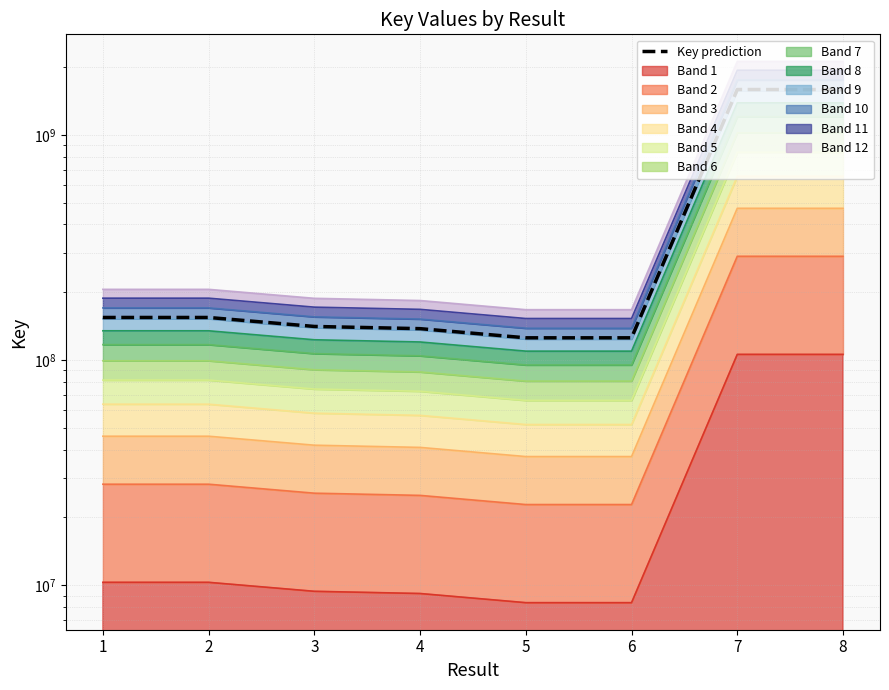

Which category has the lowest value across all series?

5